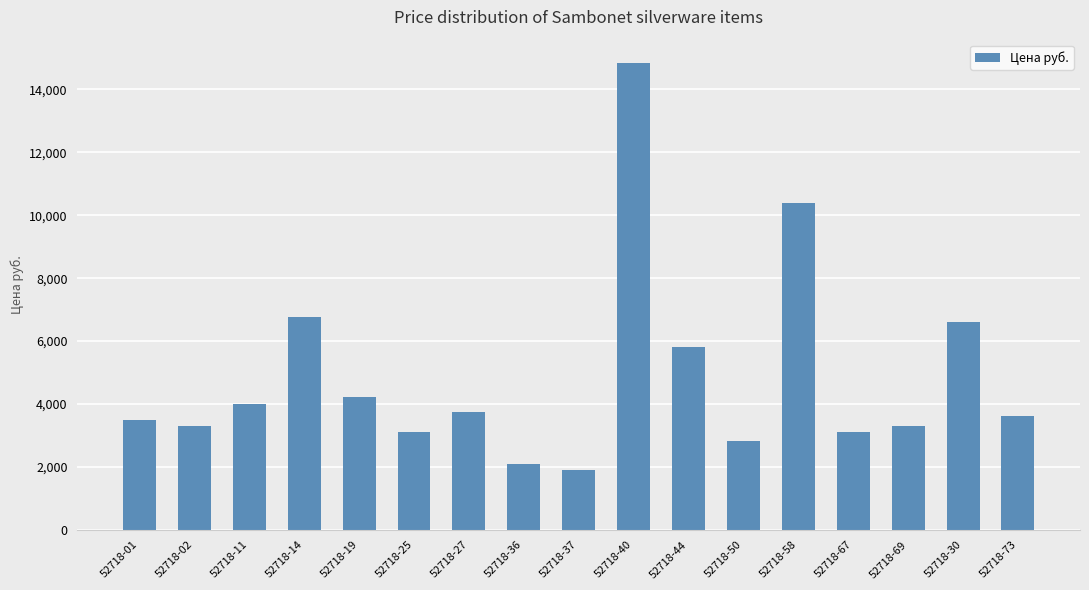

The value at 52718-69 is 3304.5. True or false?

True